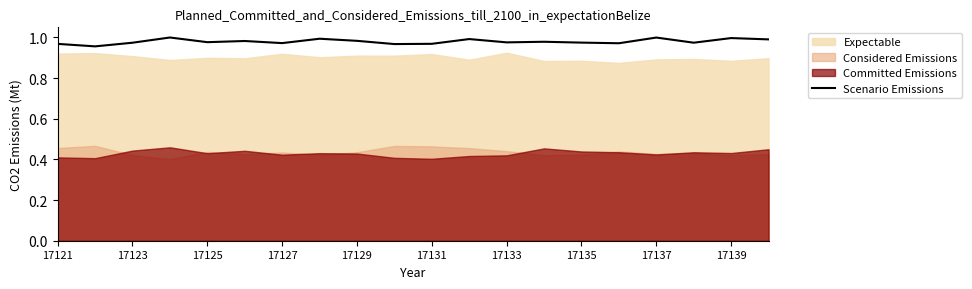

Does the chart have visible grid lines?

No